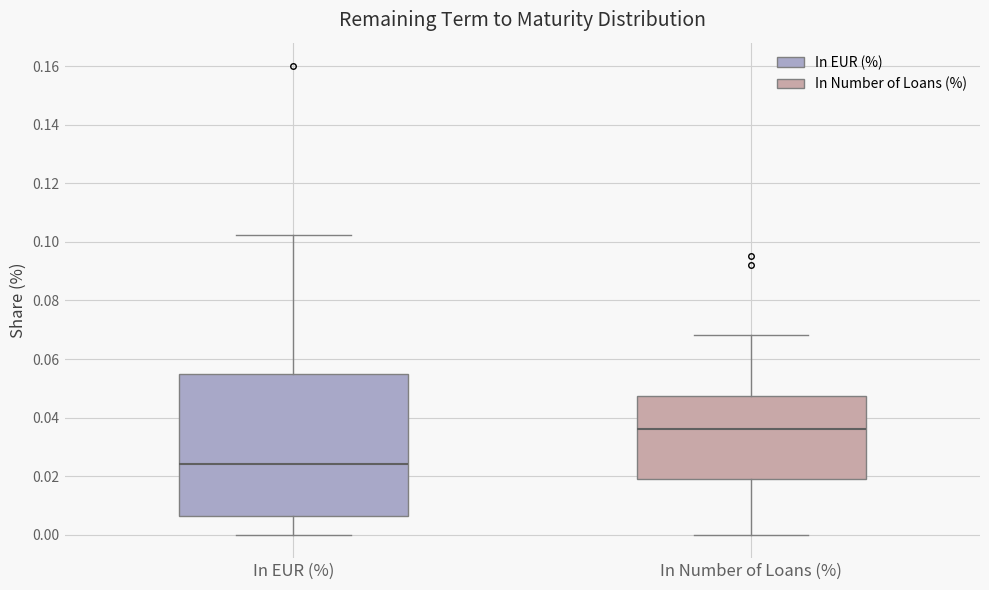

Reading left to right, transcribe this box plot: for each box, give where its median line is, the range the box spans, and where its two whiskers end, as read against the y-axis. The values are not printed on the chart, so give them approximately, as read against the axis.

In EUR (%): median 0.024, box 0.006 to 0.056, whiskers 0.000 to 0.102
In Number of Loans (%): median 0.036, box 0.020 to 0.048, whiskers 0.000 to 0.068